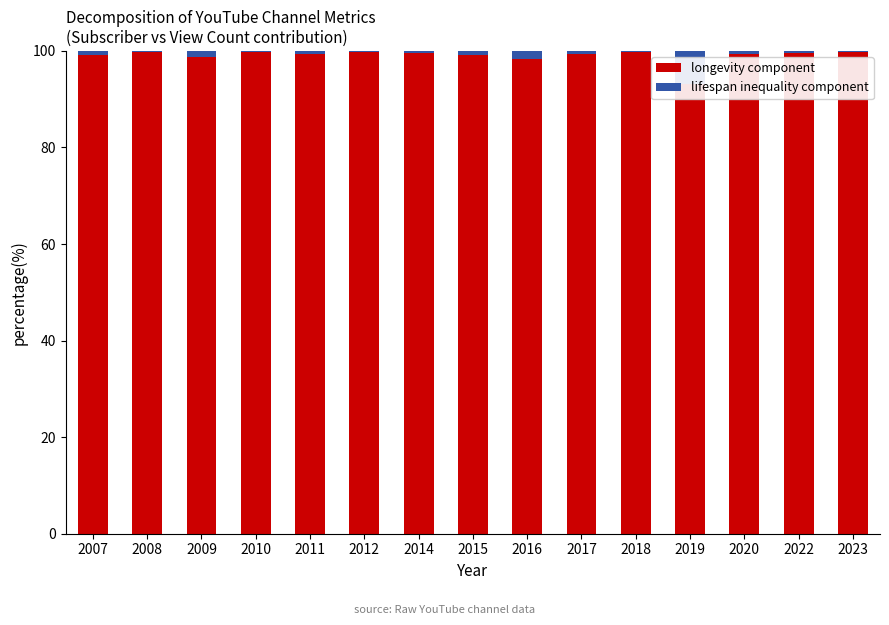

How many values in the longevity component series are below 99?

3